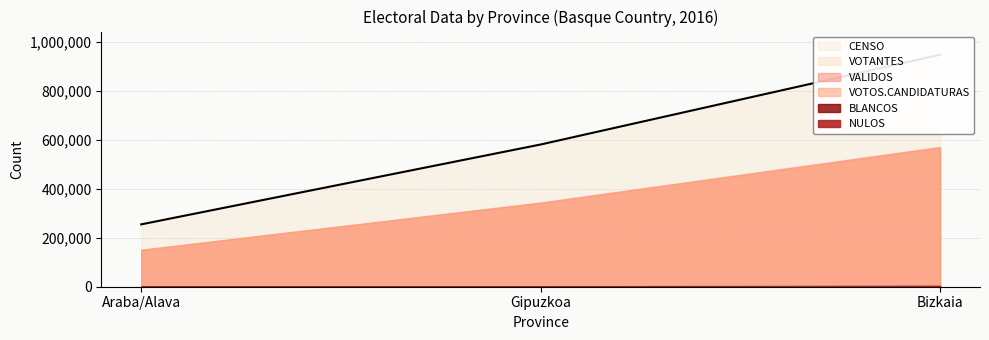

Count the number of categories in the chart.

3